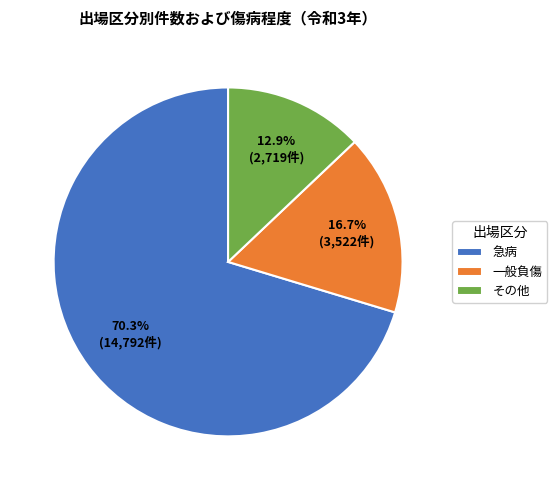

Is 急病 the majority of the pie?

Yes